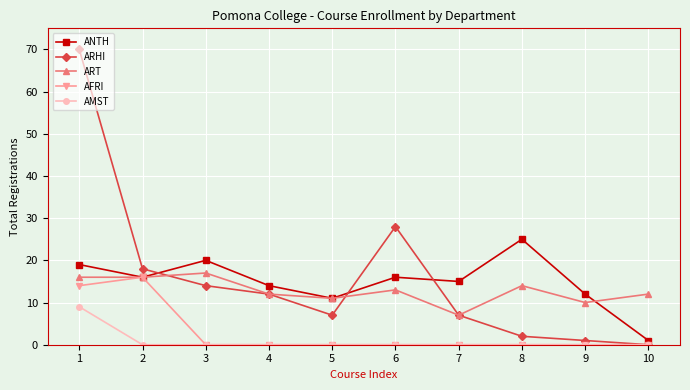

Which series has the widest spread of values?

ARHI